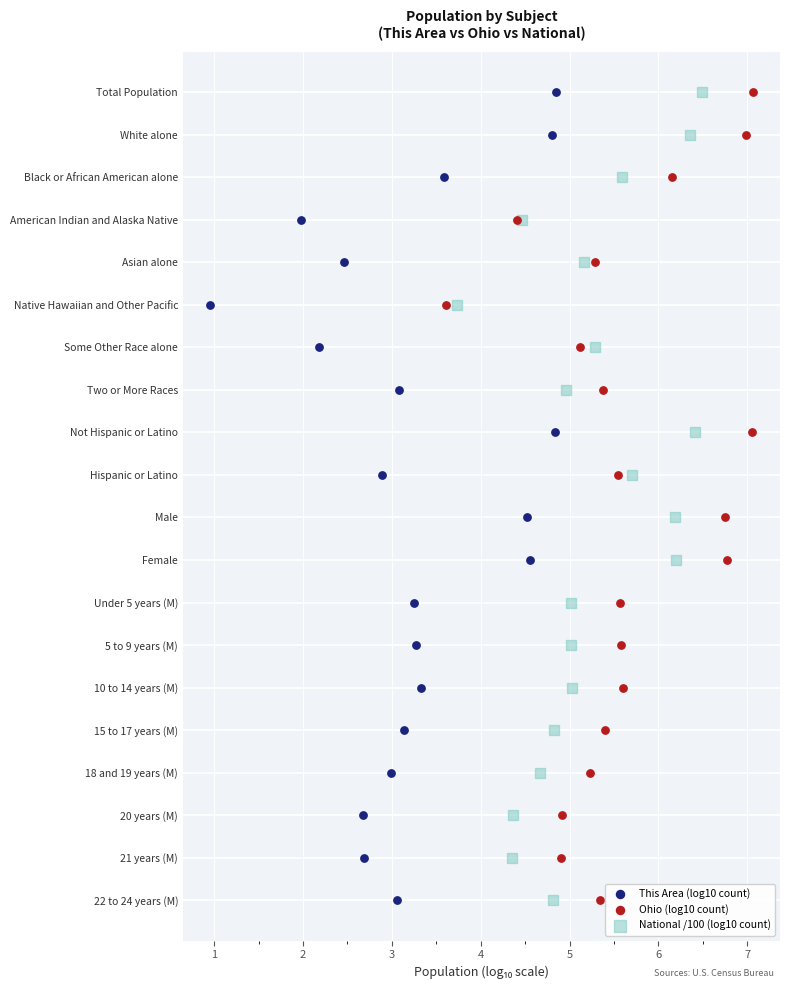

What are all the series names shown in the legend?

This Area (log10 count), Ohio (log10 count), National /100 (log10 count)